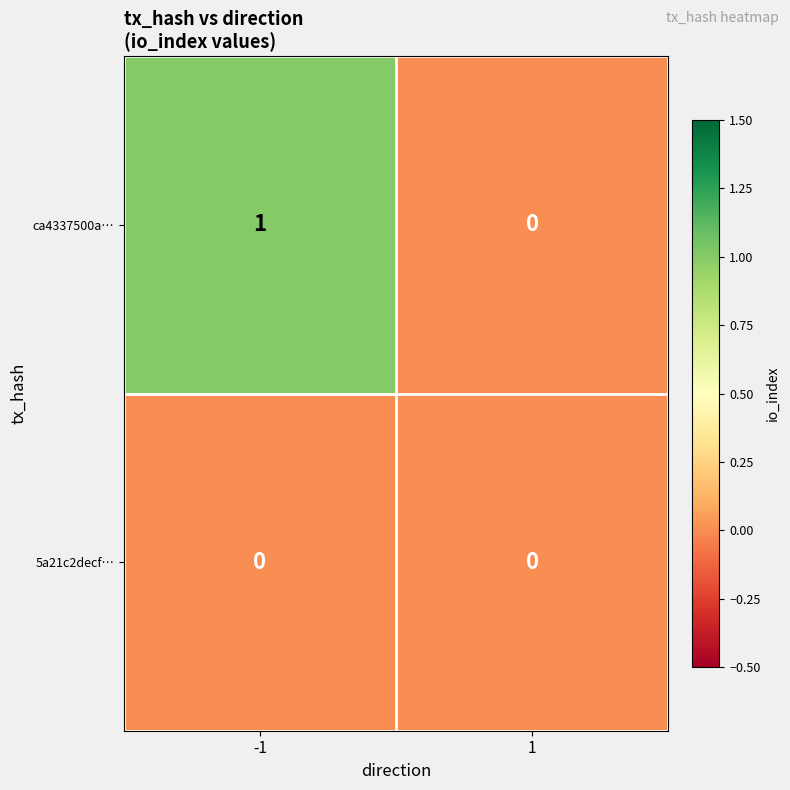

Reading left to right, what are all the values shown in this chart?

ca4337500a…: -1=1	1=0
5a21c2decf…: -1=0	1=0